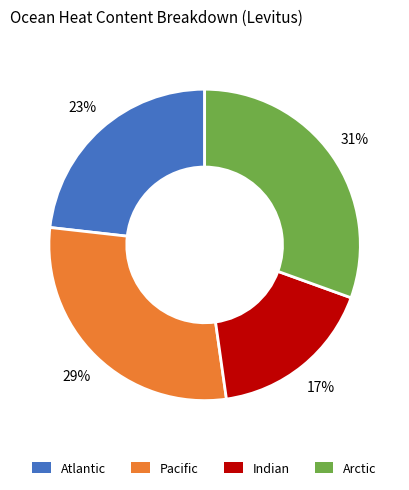

Does any single category account for the majority?

No